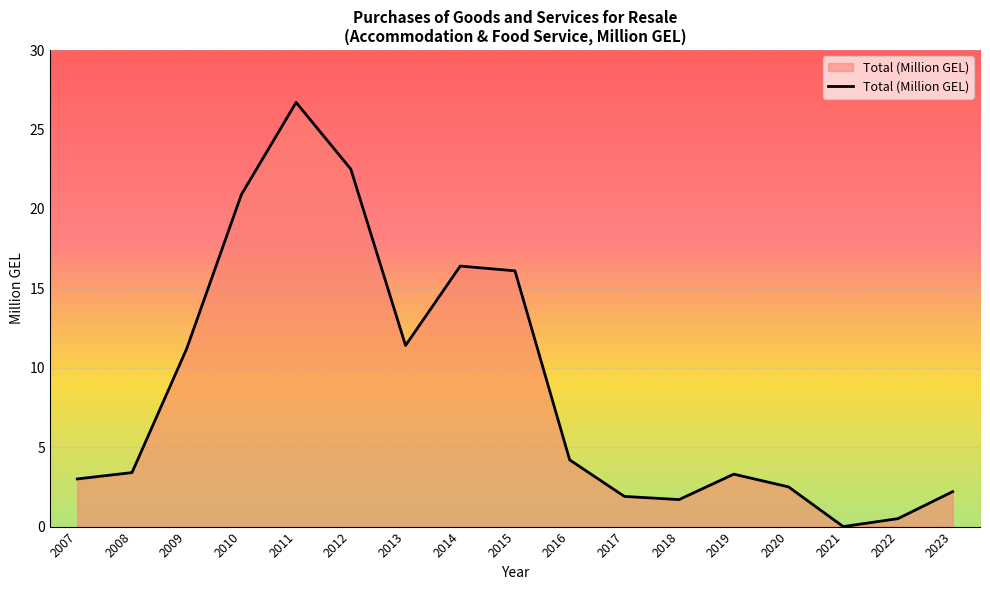

Which category has the highest value across all series?

2011